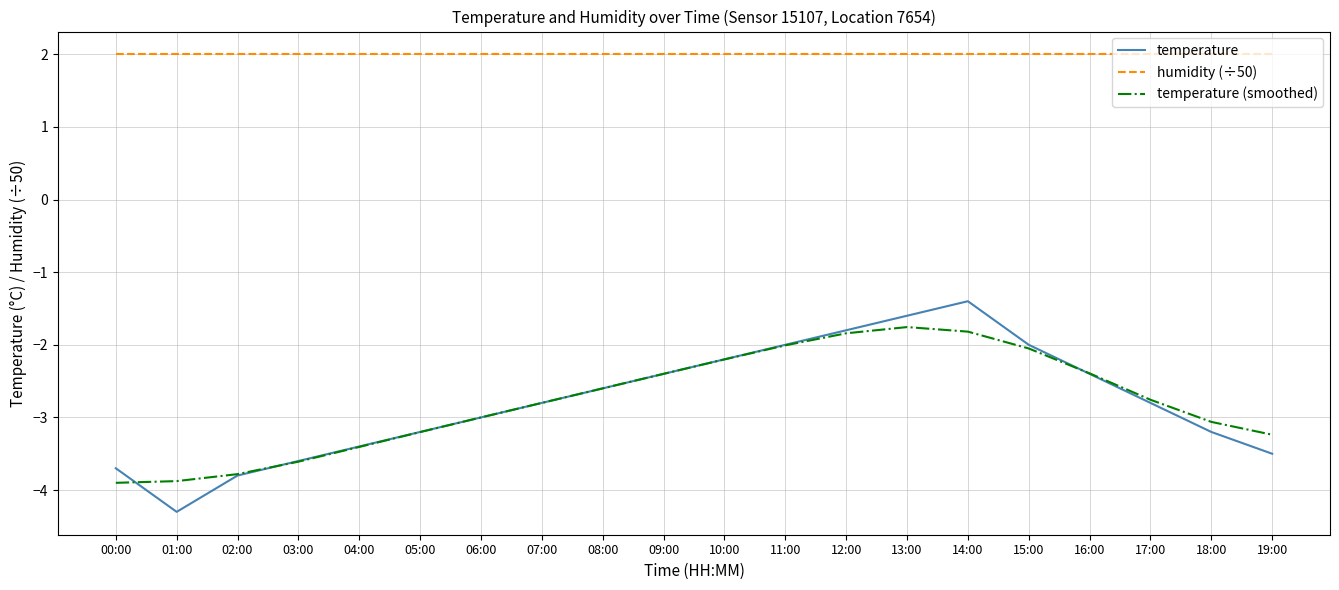

Reading left to right, list all the values displayed in this chart.

temperature: -3.7	-4.3	-3.8	-3.6	-3.4	-3.2	-3.0	-2.8	-2.6	-2.4	-2.2	-2.0	-1.8	-1.6	-1.4	-2.0	-2.4	-2.8	-3.2	-3.5
humidity (÷50): 2.0	2.0	2.0	2.0	2.0	2.0	2.0	2.0	2.0	2.0	2.0	2.0	2.0	2.0	2.0	2.0	2.0	2.0	2.0	2.0
temperature (smoothed): -3.9	-3.9	-3.8	-3.6	-3.4	-3.2	-3.0	-2.8	-2.6	-2.4	-2.2	-2.0	-1.8	-1.8	-1.8	-2.1	-2.4	-2.8	-3.1	-3.2